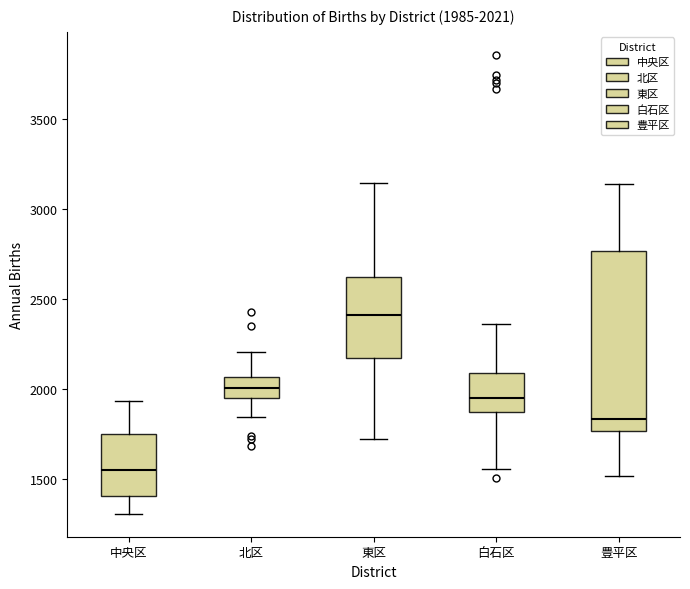

Which box has the highest median line?

東区